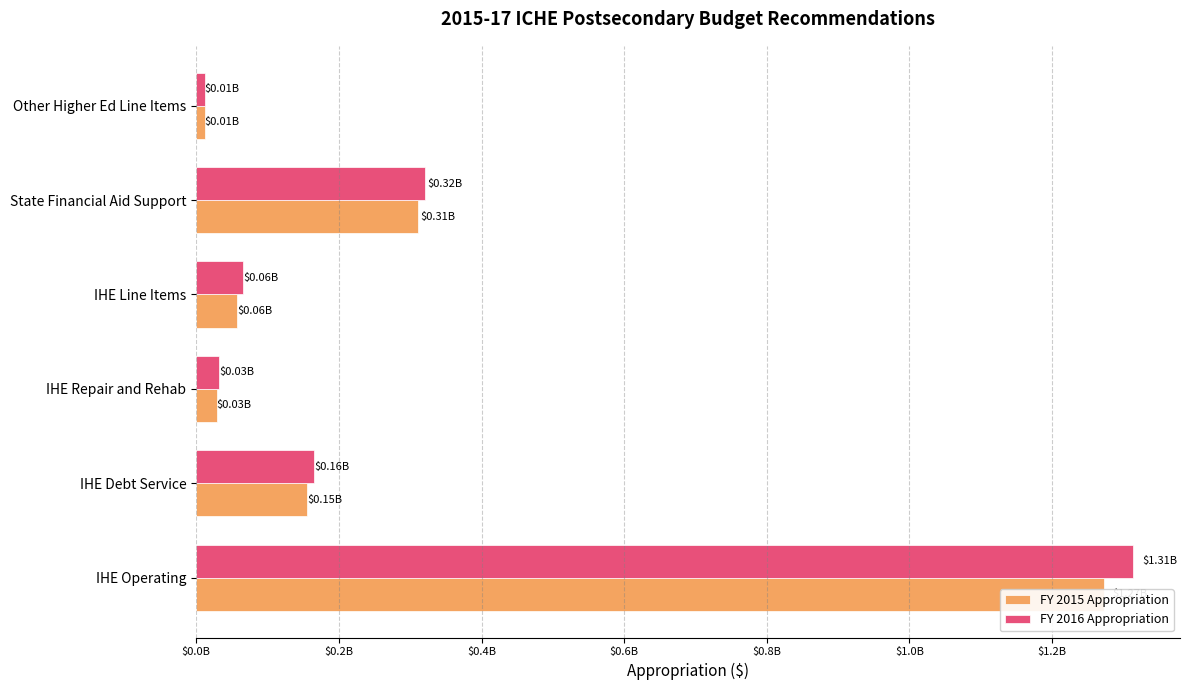

The FY 2015 Appropriation series shows 69877917.7 at State Financial Aid Support. True or false?

False